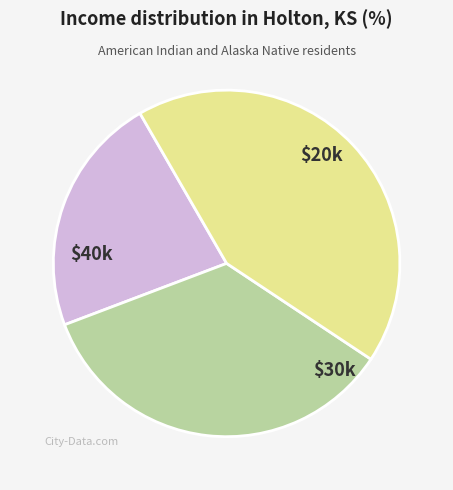

Count the number of slices in the pie.

3